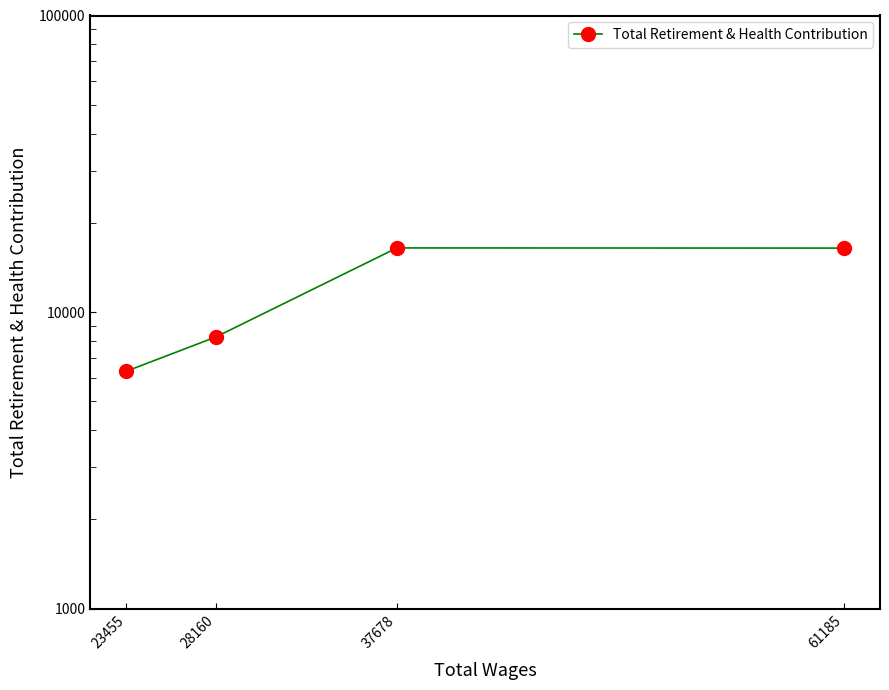

Which category has the highest value across all series?

37678